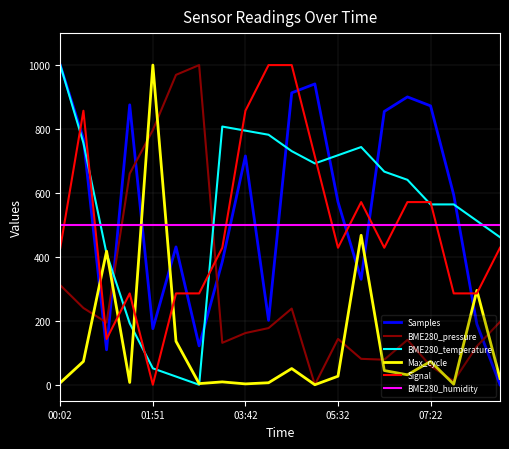

What is the greatest value displayed?

1000.0